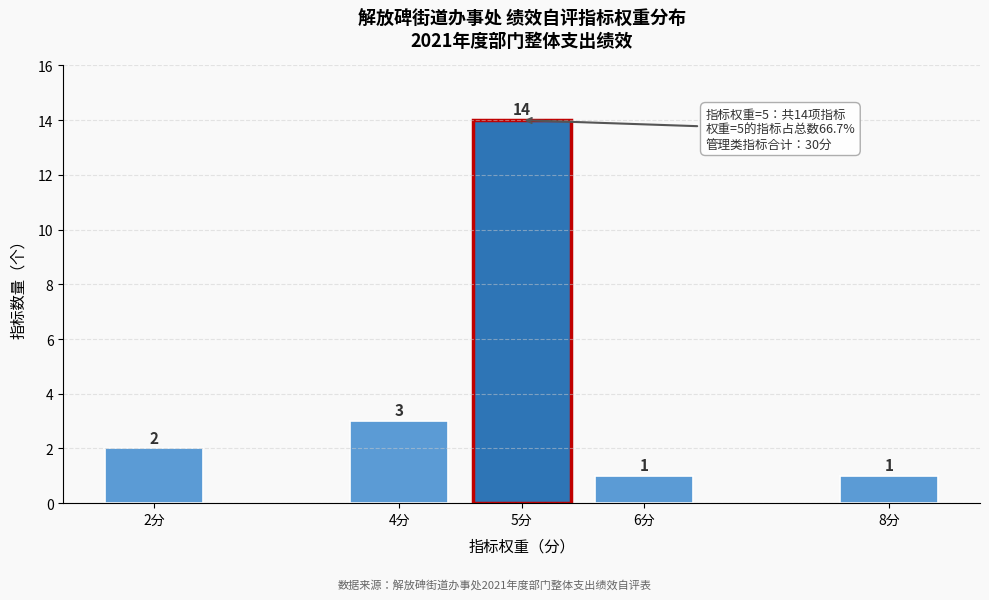

Reading left to right, list all the values displayed in this chart.

2	3	14	1	1